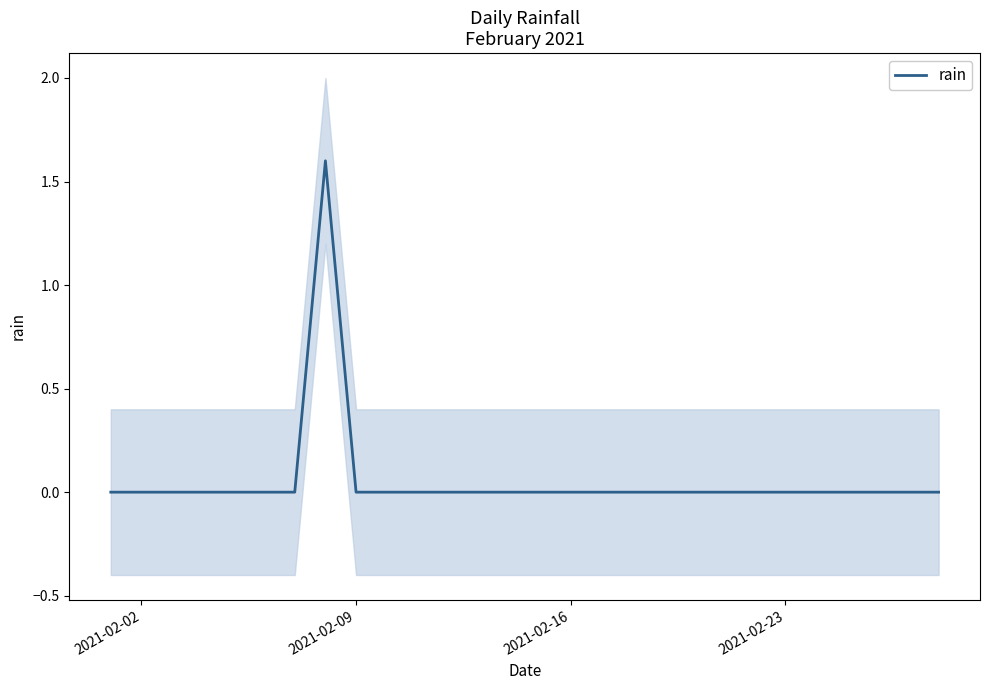

How many data points are above 0?

1